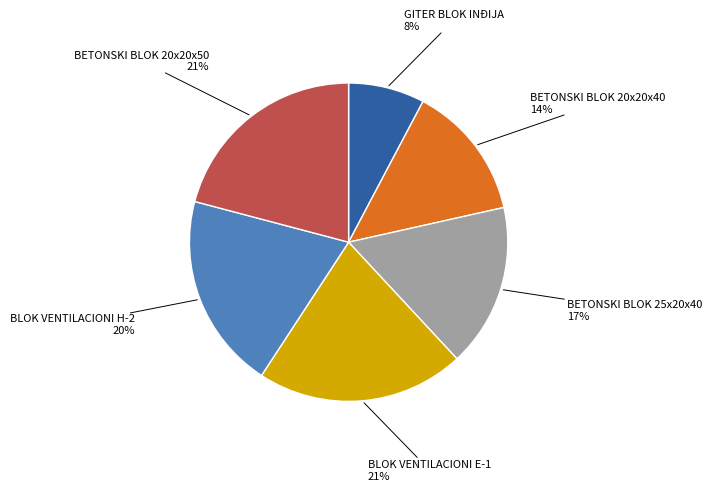

Is it true that GITER BLOK INĐIJA is 3% of the pie?

False